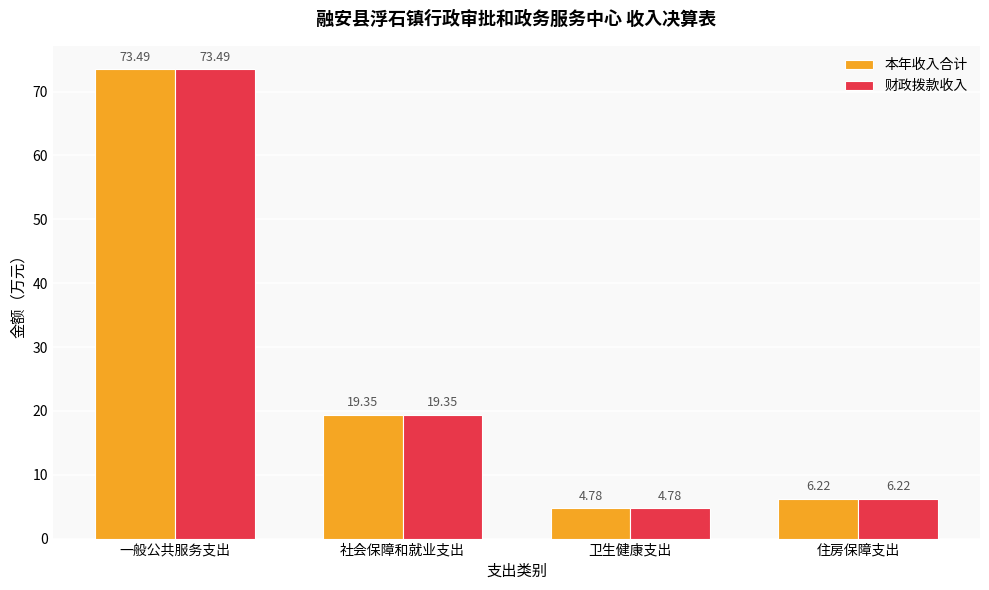

What is the total value across all series at 社会保障和就业支出?

38.7